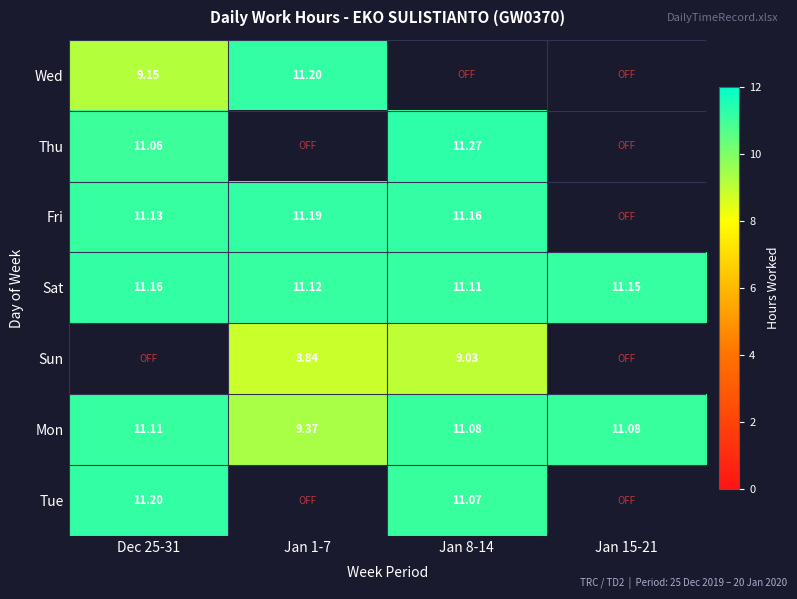

Is the value of Fri at Jan 1-7 greater than the value of Sat at Jan 1-7?

Yes